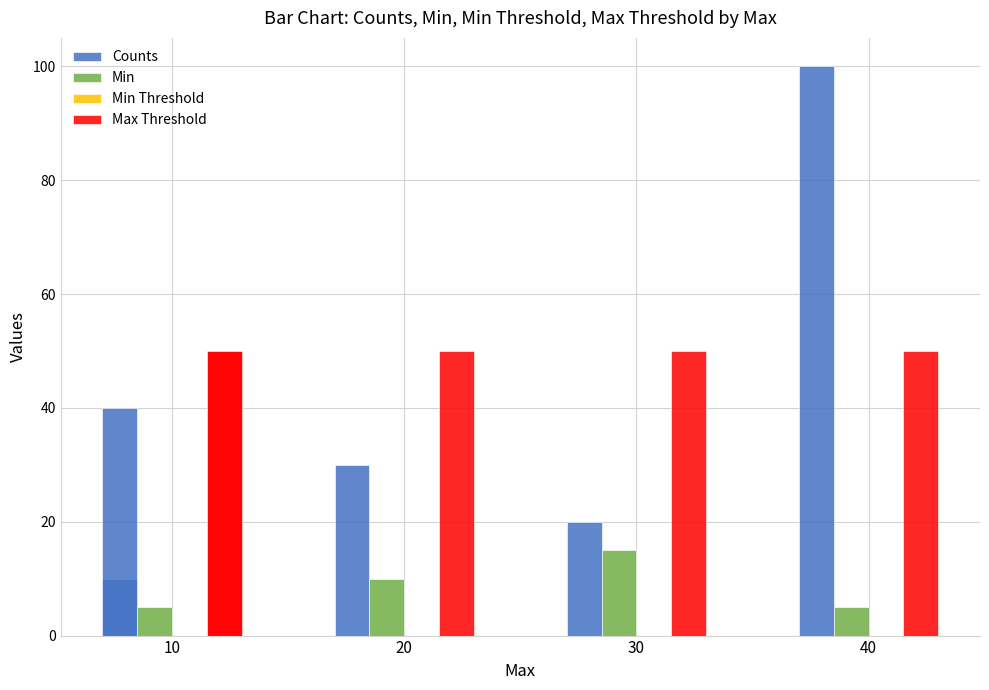

Which series has the largest total across all categories?

Max Threshold